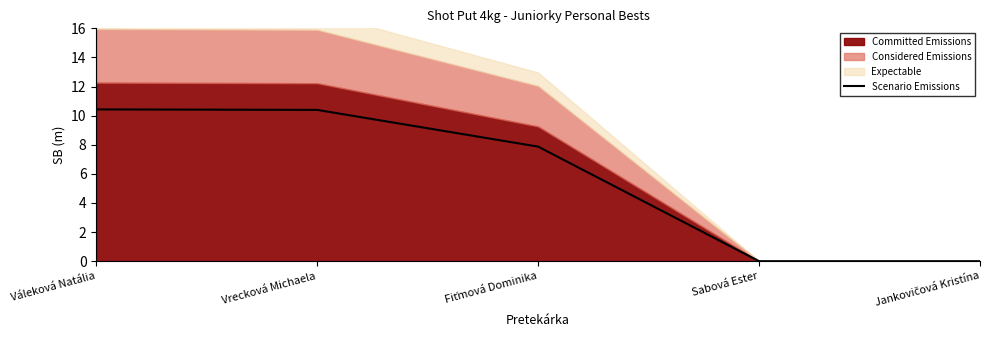

Rank the categories by value from lowest to highest.

Sabová Ester, Jankovičová Kristína, Fiťmová Dominika, Vrecková Michaela, Váleková Natália